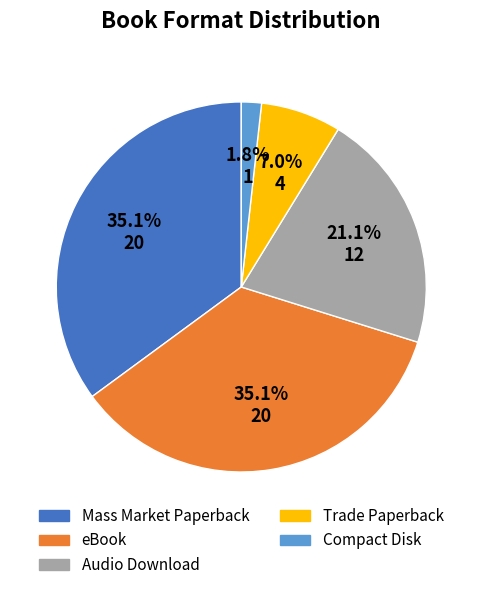

To the nearest percent, what is the average slice percentage?

20%